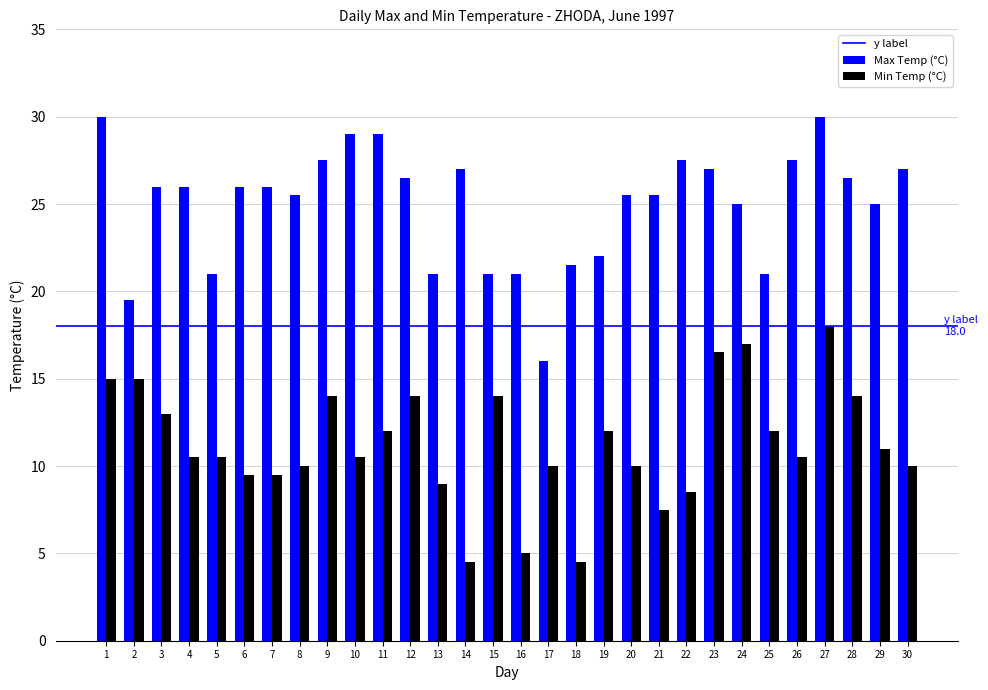

Read the Max Temp (°C) value at 12.

26.5